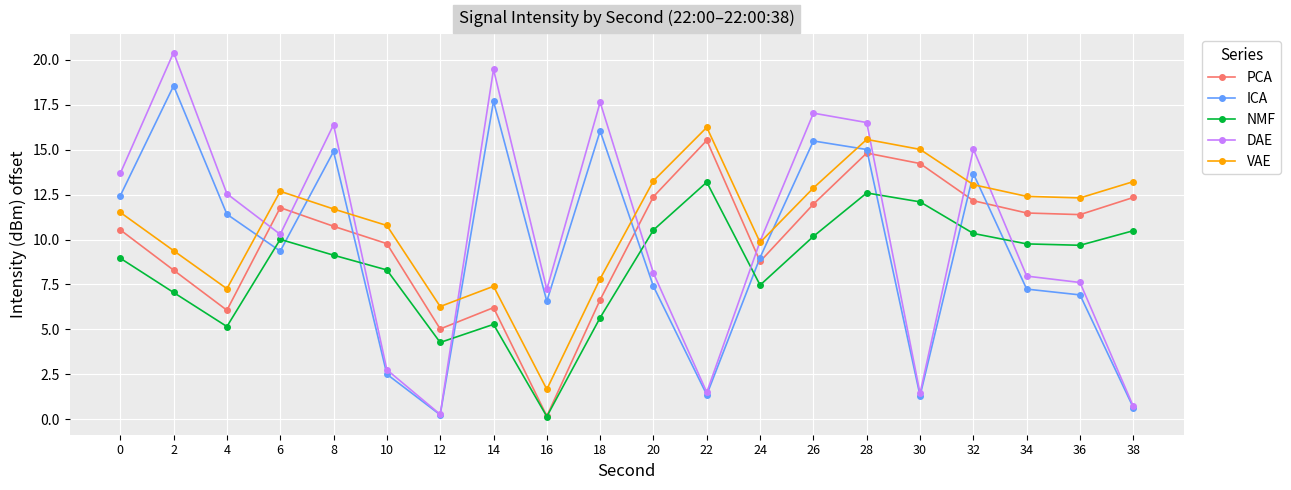

Does the chart have visible grid lines?

Yes